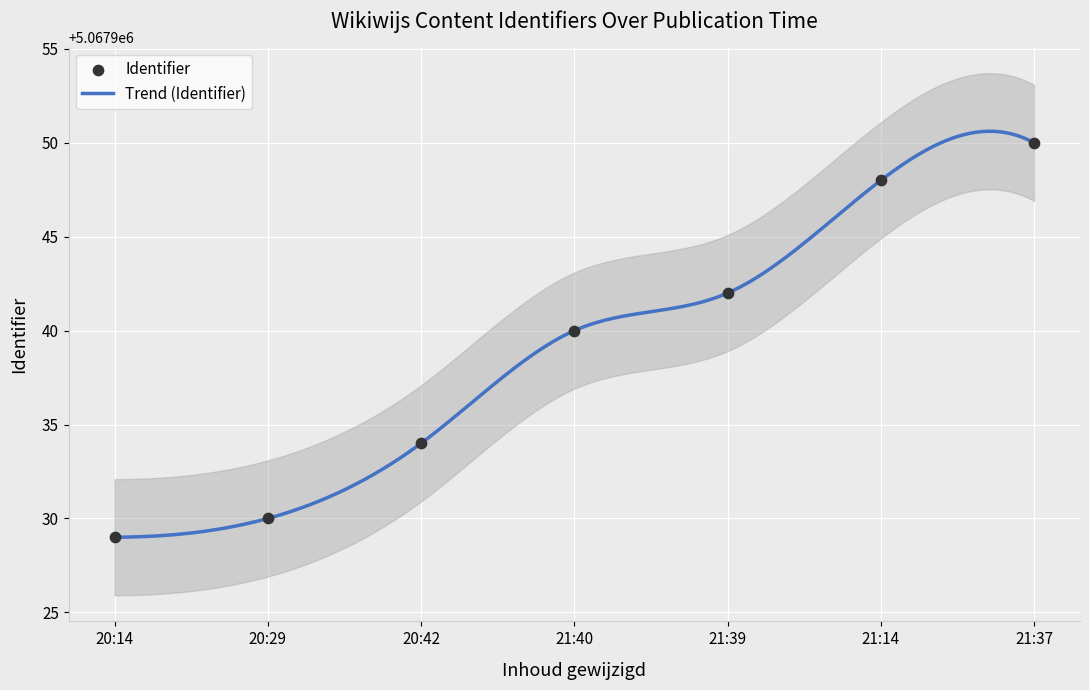

Which has a higher value, 20:42 or 20:14?

20:42